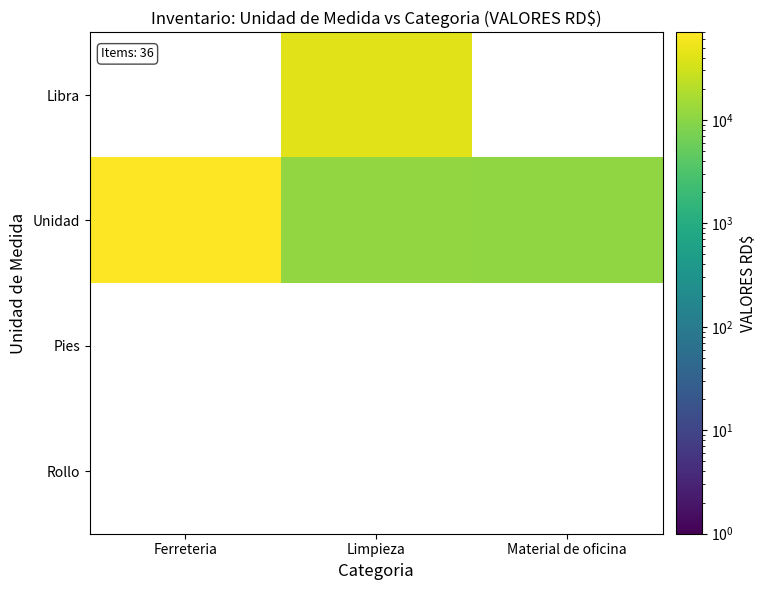

What is the highest value of the Unidad series?

70132.0